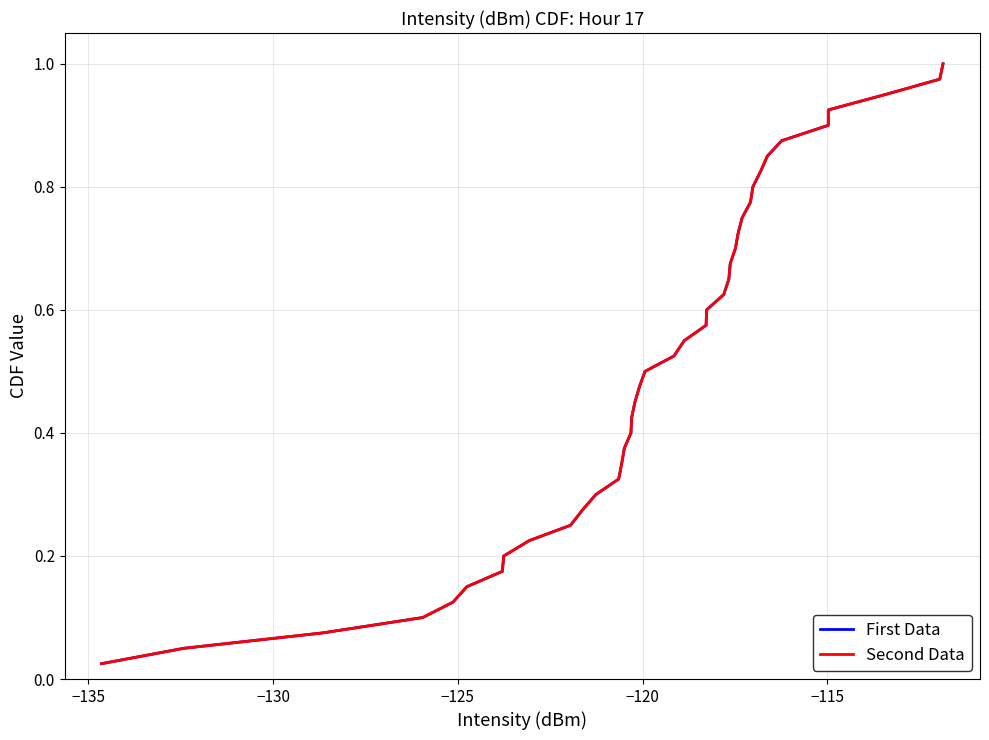

Does the chart have visible grid lines?

Yes